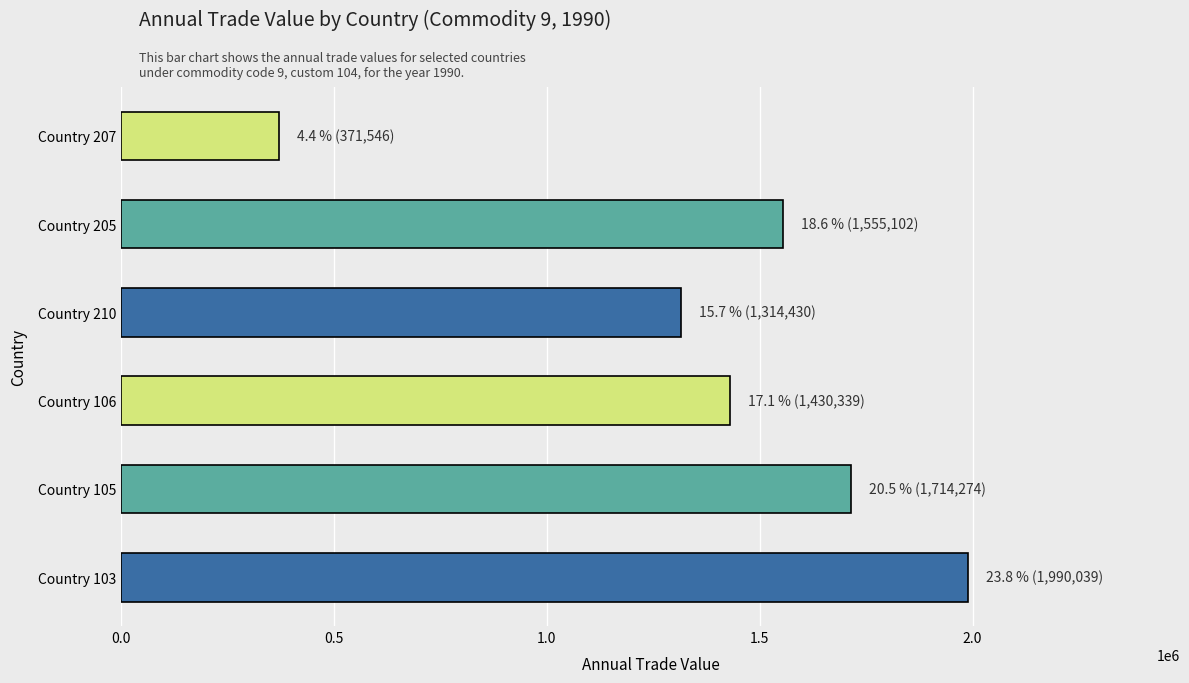

What is the maximum value shown in the chart?

1990039